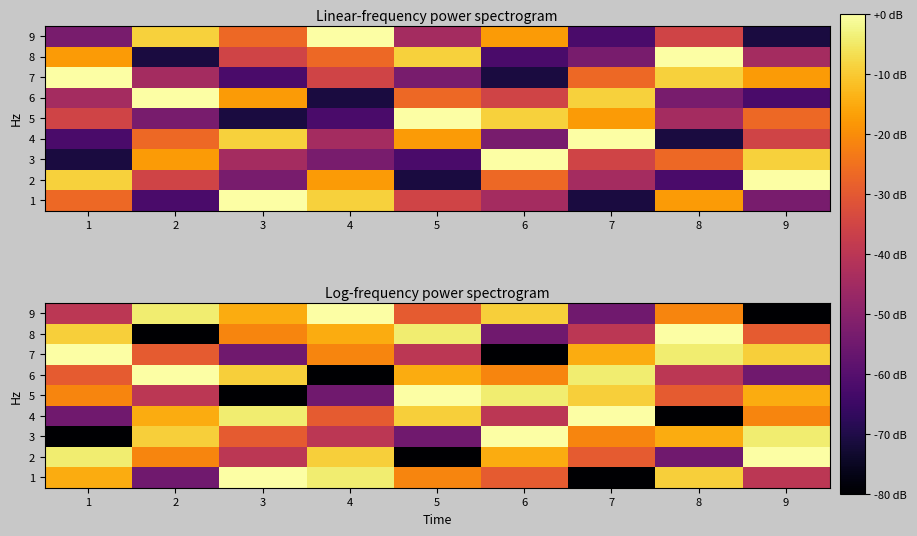

What is the difference between the highest and lowest values at 9?

80.0